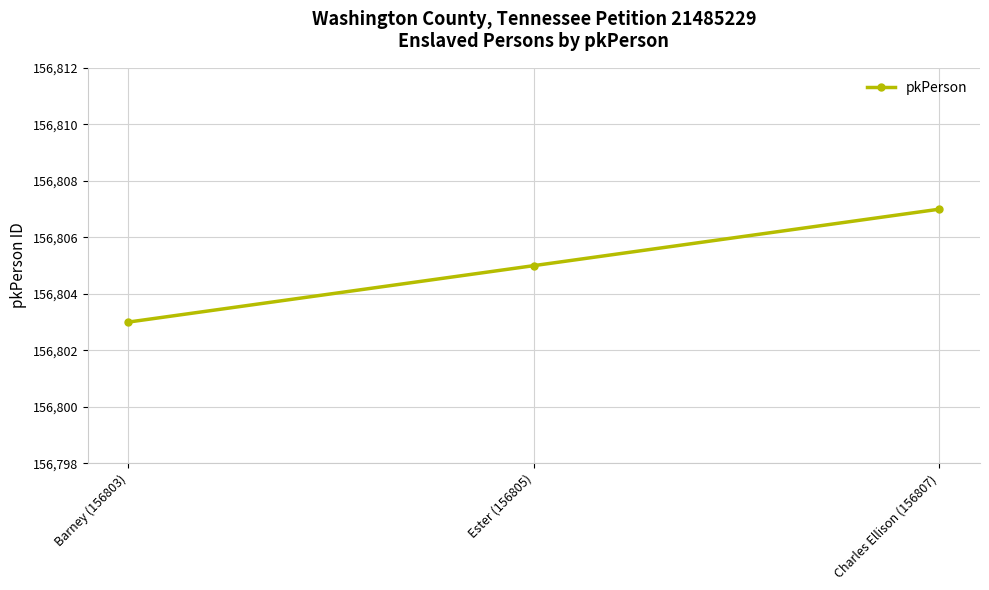

What is the change in value from Ester (156805) to Charles Ellison (156807)?

+2